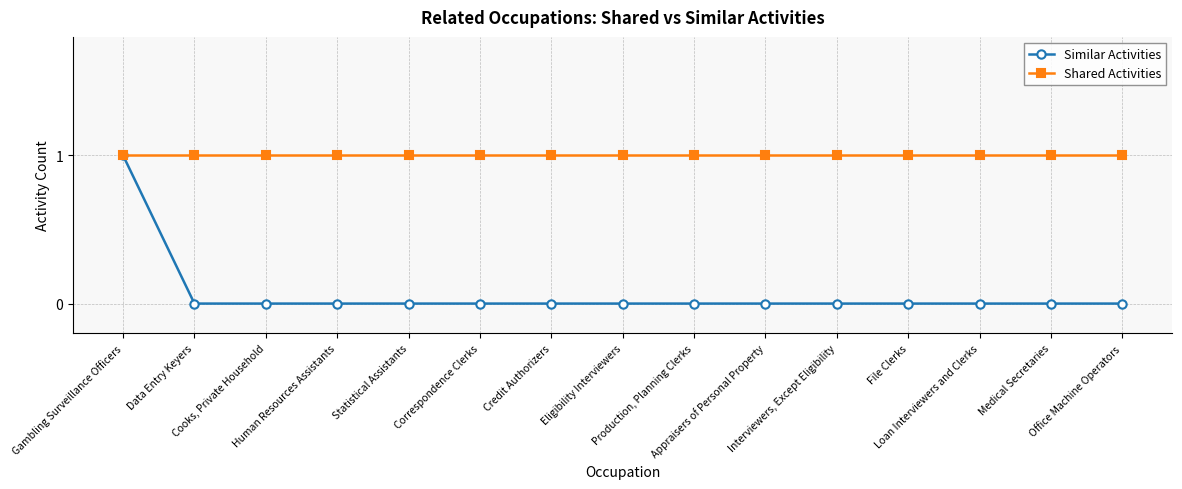

Which series has the widest spread of values?

Similar Activities